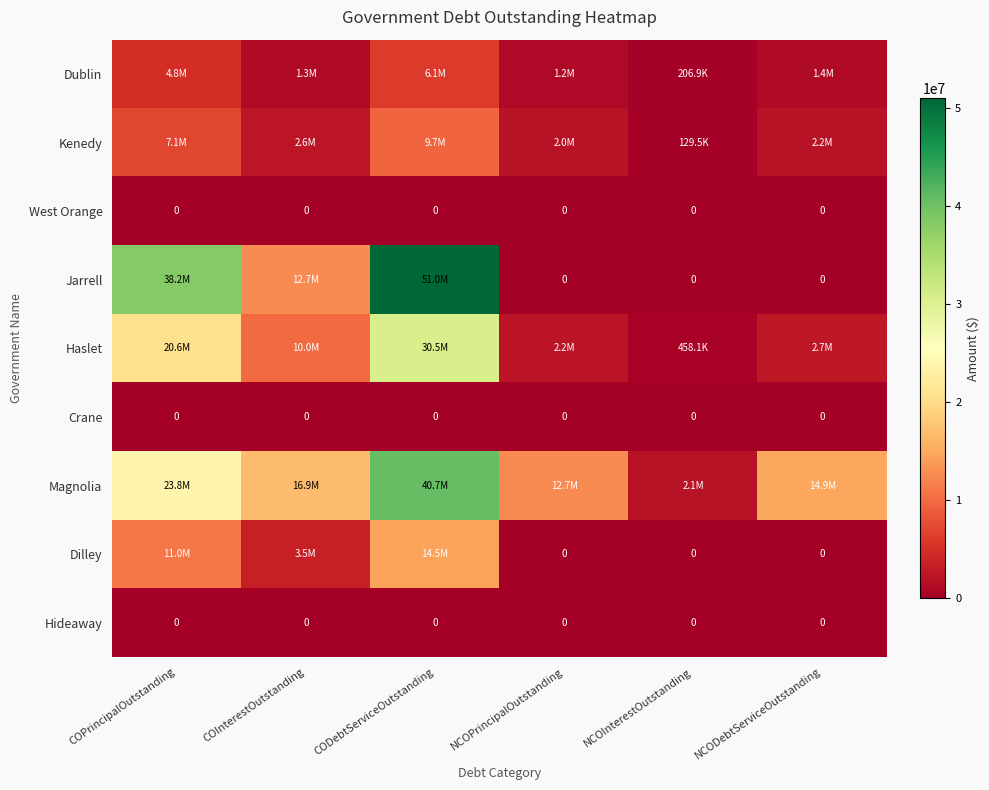

Which category has the highest value in the Dilley series?

CODebtServiceOutstanding